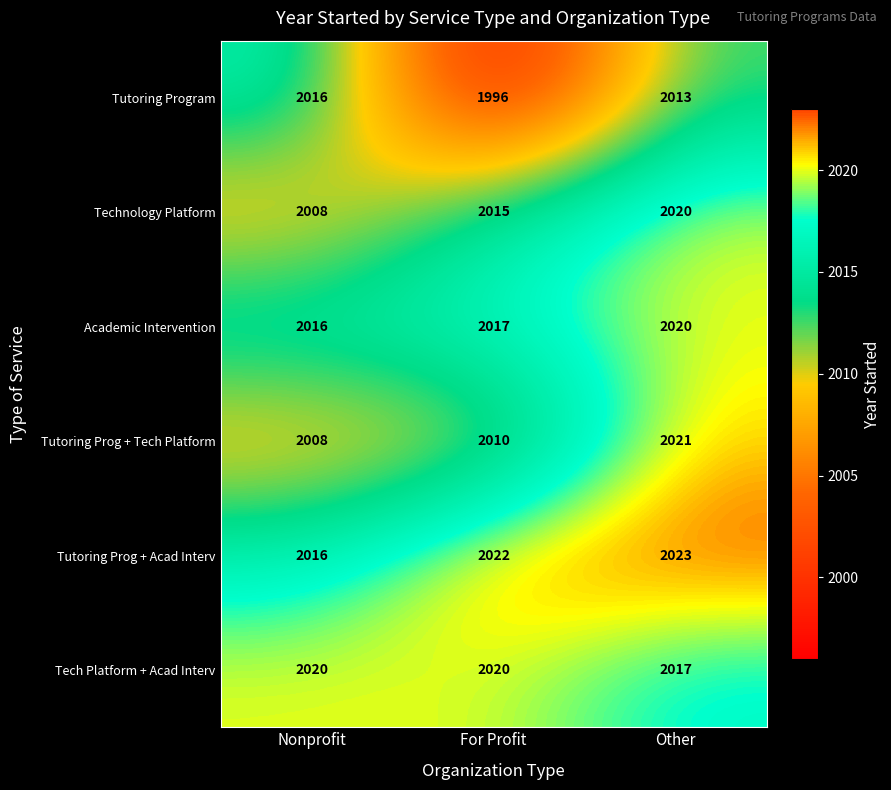

Where is Tutoring Prog + Tech Platform nearest to the value 2014?

For Profit